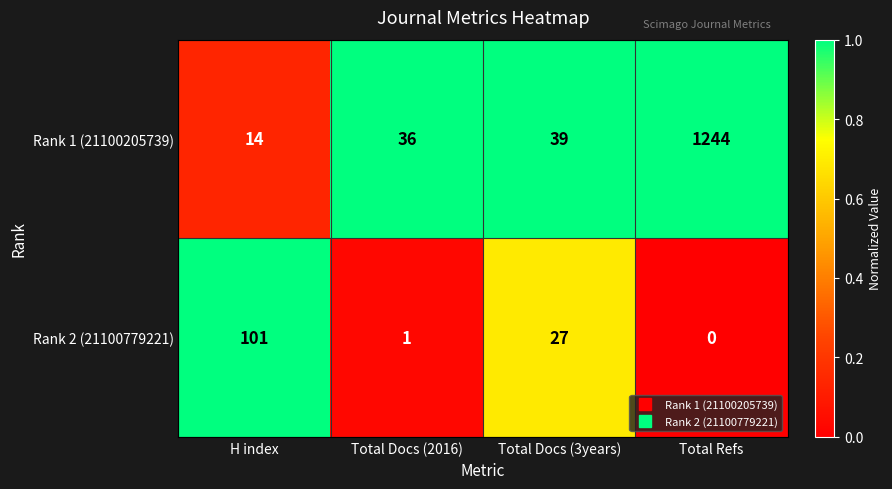

Rank the categories by Rank 1 (21100205739) value from highest to lowest.

Total Refs, Total Docs (3years), Total Docs (2016), H index